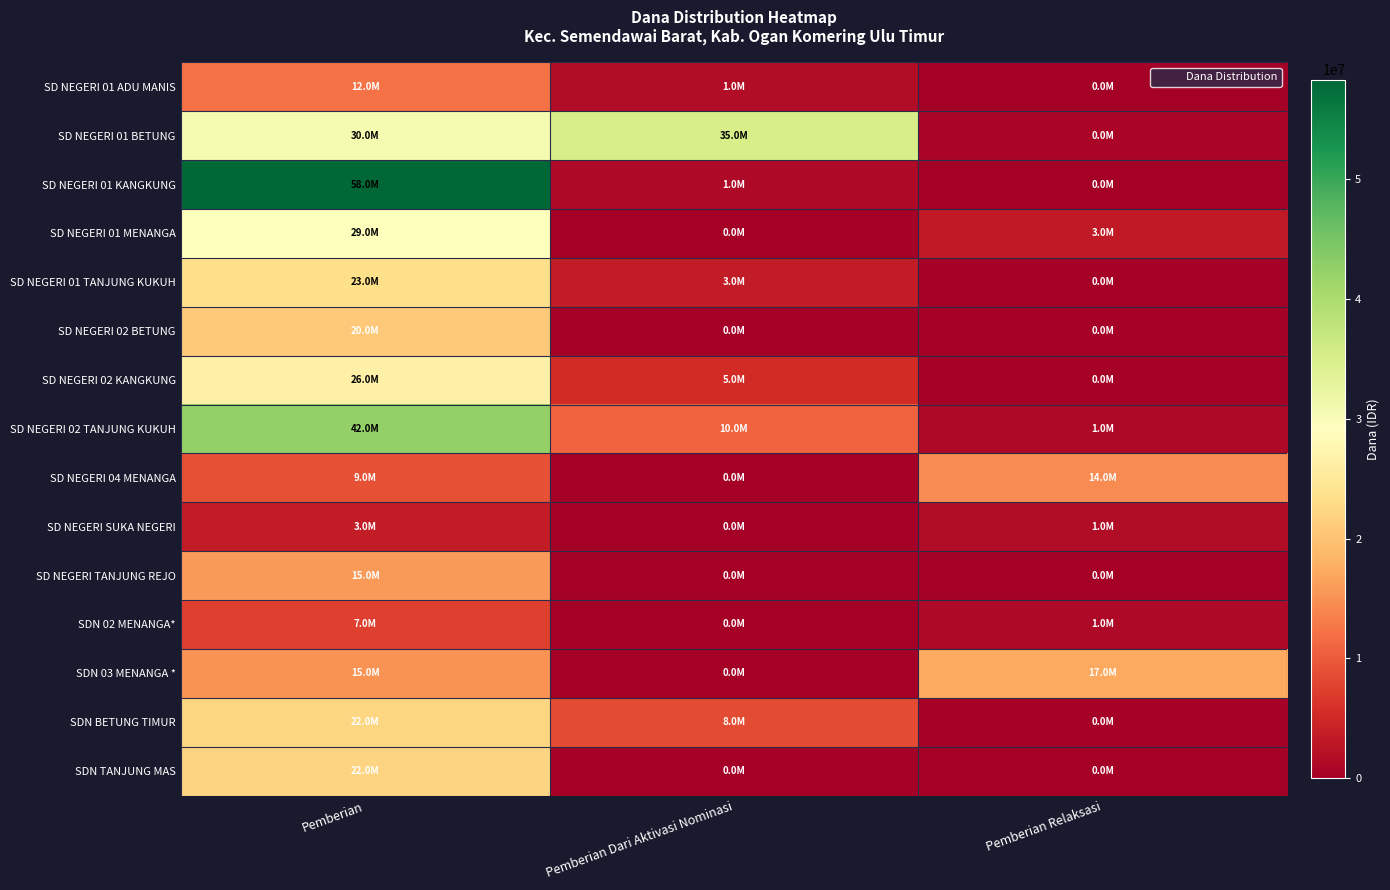

Reading left to right, extract all data points from this chart.

SD NEGERI 01 ADU MANIS: Pemberian=12150000	Pemberian Dari Aktivasi Nominasi=1800000	Pemberian Relaksasi=0
SD NEGERI 01 BETUNG: Pemberian=30600000	Pemberian Dari Aktivasi Nominasi=35100000	Pemberian Relaksasi=900000
SD NEGERI 01 KANGKUNG: Pemberian=58275000	Pemberian Dari Aktivasi Nominasi=1350000	Pemberian Relaksasi=0
SD NEGERI 01 MENANGA: Pemberian=29025000	Pemberian Dari Aktivasi Nominasi=0	Pemberian Relaksasi=3375000
SD NEGERI 01 TANJUNG KUKUH: Pemberian=23400000	Pemberian Dari Aktivasi Nominasi=3600000	Pemberian Relaksasi=0
SD NEGERI 02 BETUNG: Pemberian=20700000	Pemberian Dari Aktivasi Nominasi=0	Pemberian Relaksasi=450000
SD NEGERI 02 KANGKUNG: Pemberian=26550000	Pemberian Dari Aktivasi Nominasi=5400000	Pemberian Relaksasi=450000
SD NEGERI 02 TANJUNG KUKUH: Pemberian=42525000	Pemberian Dari Aktivasi Nominasi=10800000	Pemberian Relaksasi=1350000
SD NEGERI 04 MENANGA: Pemberian=9000000	Pemberian Dari Aktivasi Nominasi=0	Pemberian Relaksasi=14400000
SD NEGERI SUKA NEGERI: Pemberian=3600000	Pemberian Dari Aktivasi Nominasi=0	Pemberian Relaksasi=1800000
SD NEGERI TANJUNG REJO: Pemberian=15750000	Pemberian Dari Aktivasi Nominasi=0	Pemberian Relaksasi=225000
SDN 02 MENANGA*: Pemberian=7425000	Pemberian Dari Aktivasi Nominasi=0	Pemberian Relaksasi=1350000
SDN 03 MENANGA *: Pemberian=15075000	Pemberian Dari Aktivasi Nominasi=0	Pemberian Relaksasi=17100000
SDN BETUNG TIMUR: Pemberian=22275000	Pemberian Dari Aktivasi Nominasi=8550000	Pemberian Relaksasi=450000
SDN TANJUNG MAS: Pemberian=22050000	Pemberian Dari Aktivasi Nominasi=0	Pemberian Relaksasi=0